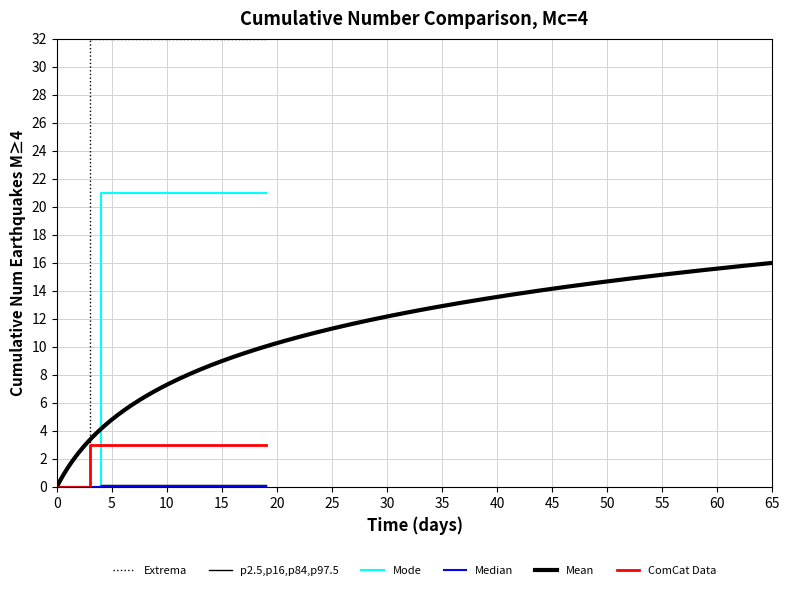

True or false: Median has a value of 0.1 at 12.

False